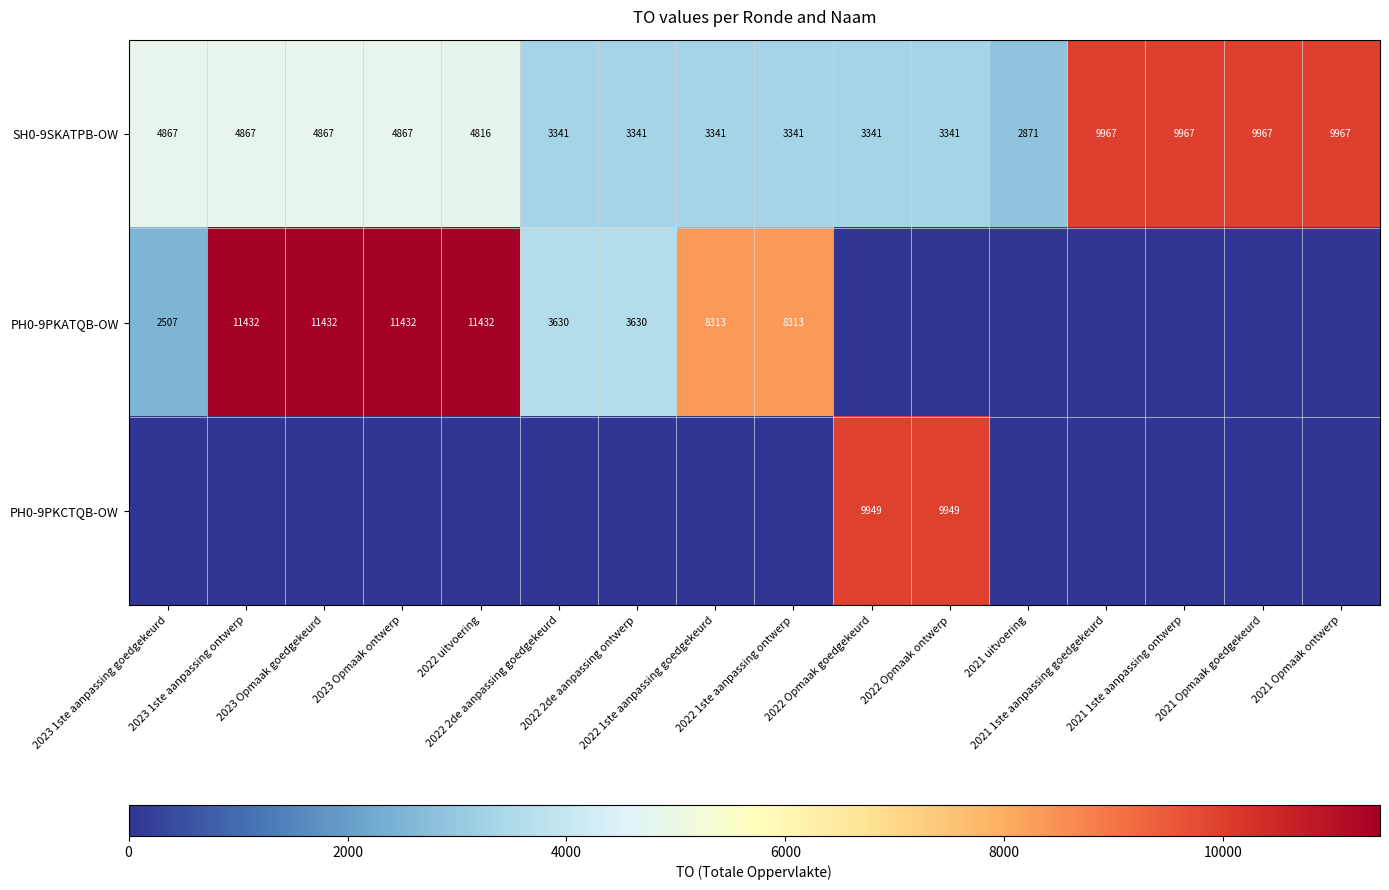

What is the difference between the maximum and second lowest values in the SH0-9SKATPB-OW series?

6626